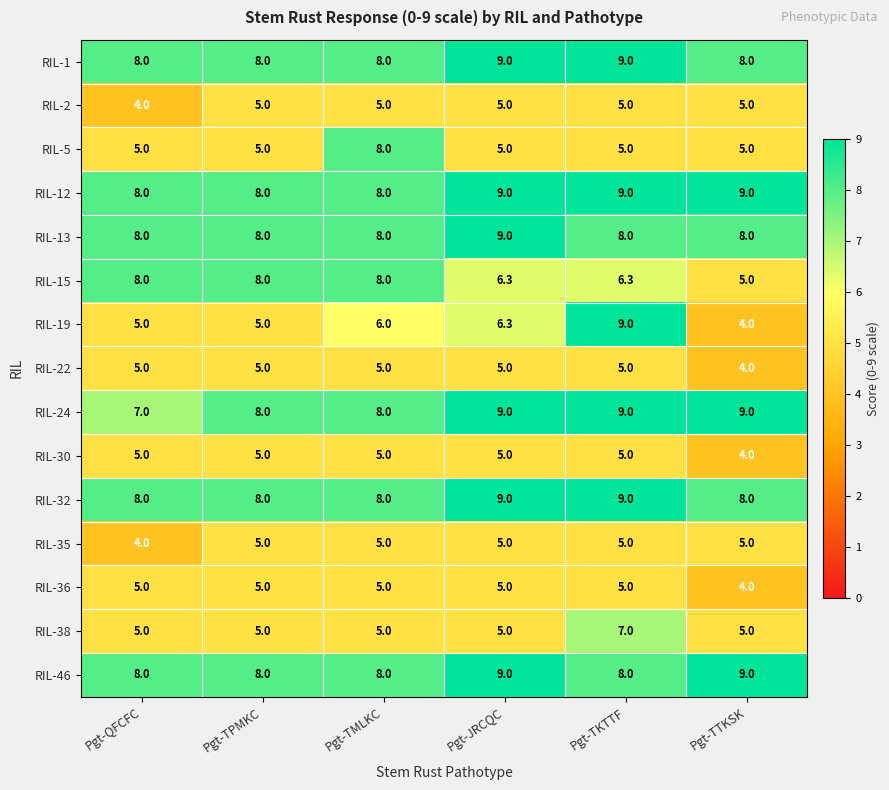

How many distinct data groups are displayed?

15